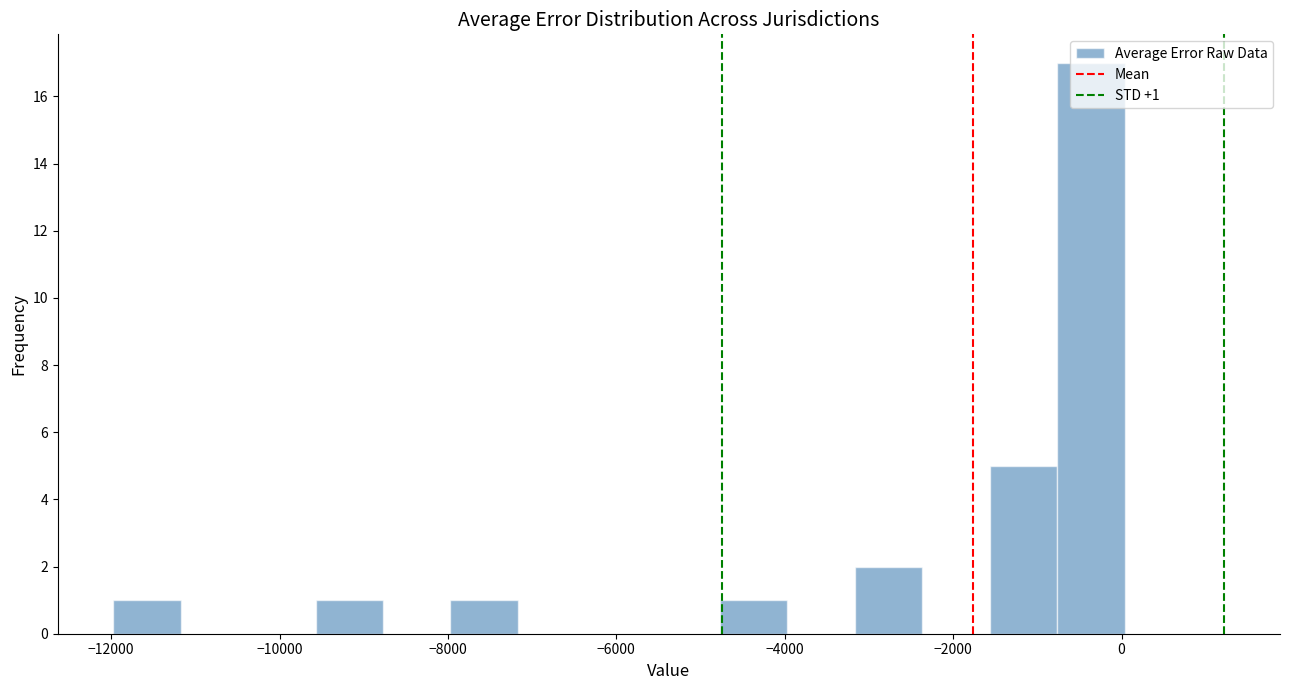

Over which range of the x-axis is the bar tallest?

-800 to 0